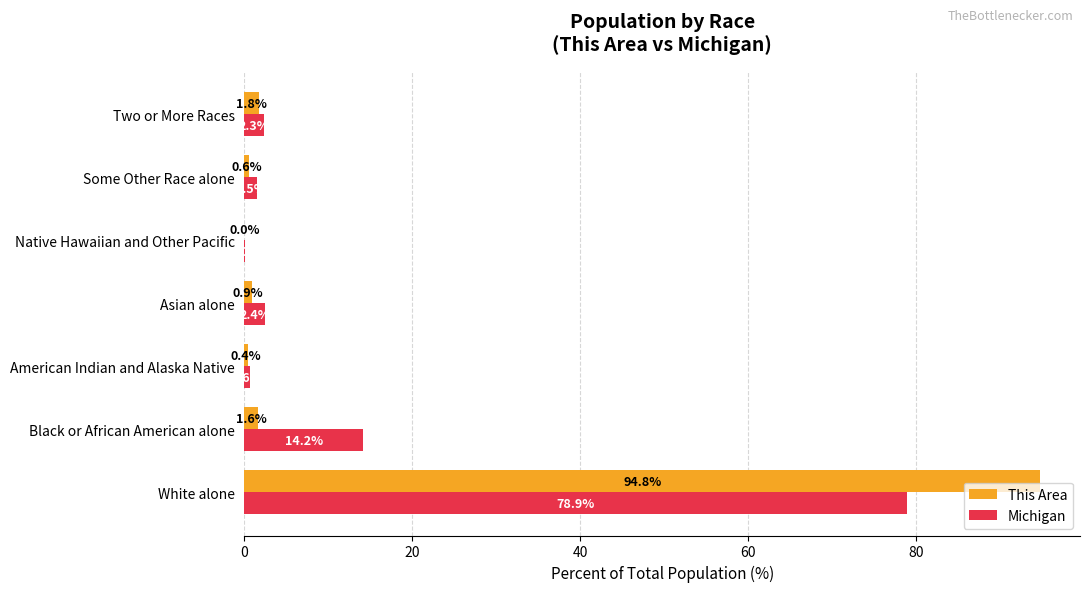

Which category has the highest value in the Michigan series?

White alone